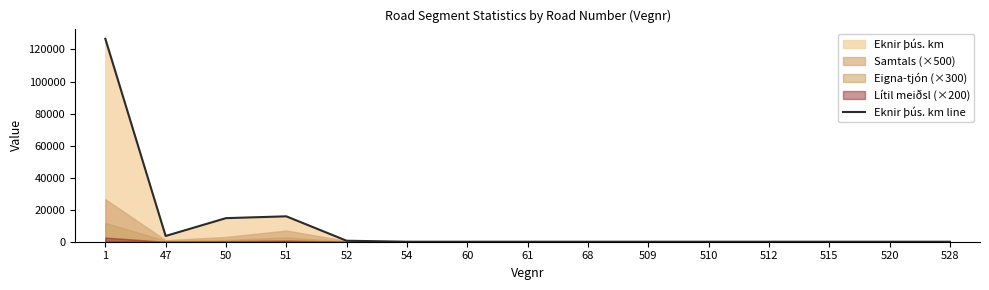

How many interior local peaks (higher than both neighbors) does the data have?

1